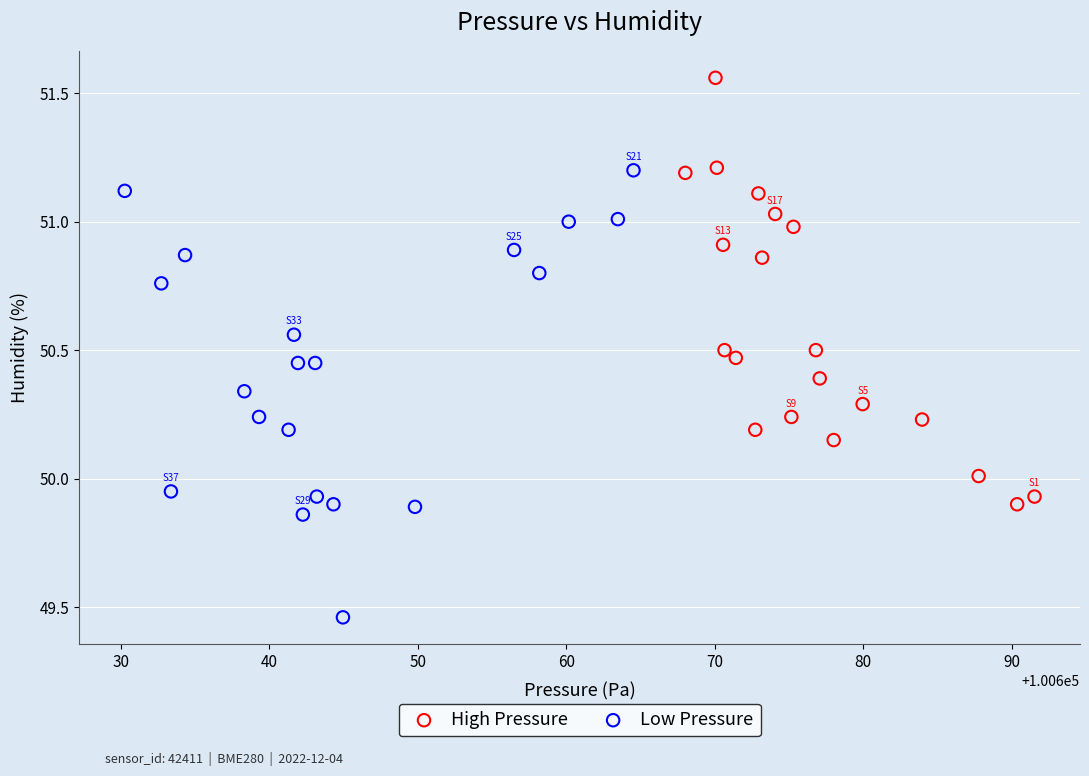

Which series reaches the maximum Y coordinate?

High Pressure